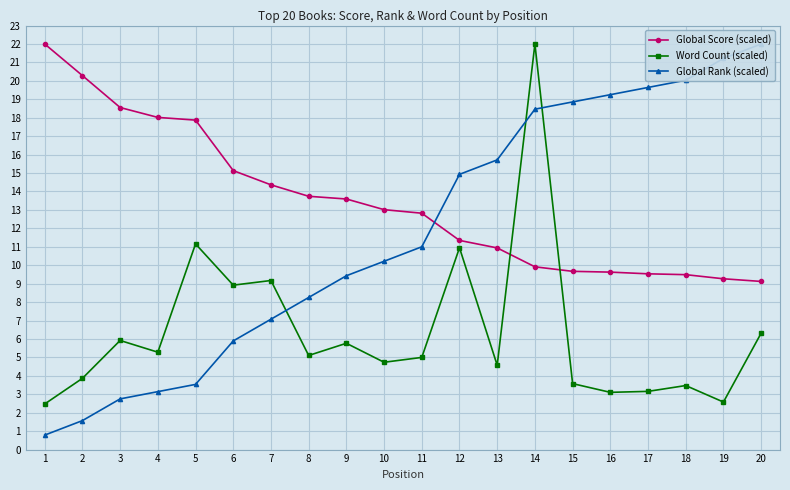

At which label does Global Rank (scaled) first exceed 11?

12